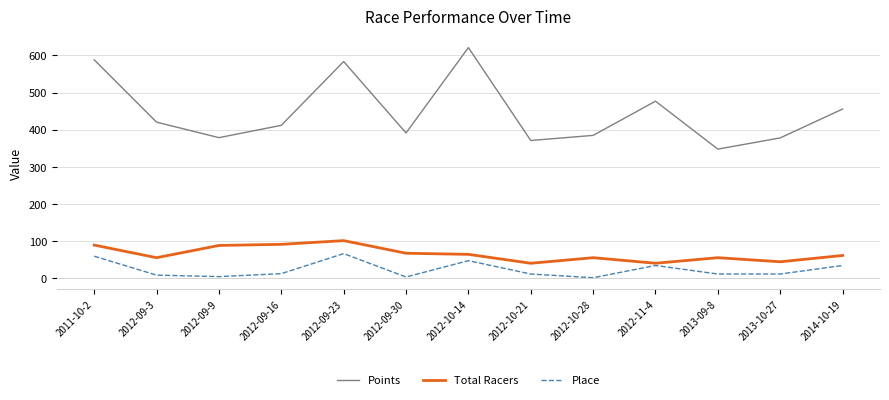

At which label does Points reach its minimum?

2013-09-8